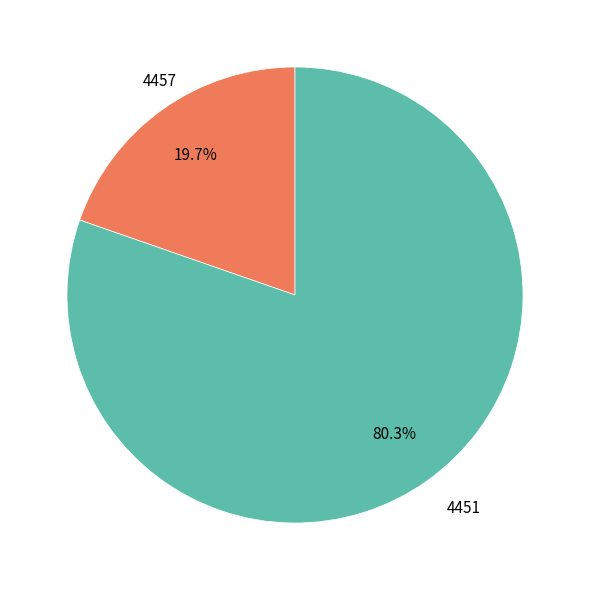

Which category has the smallest portion of the pie?

4457